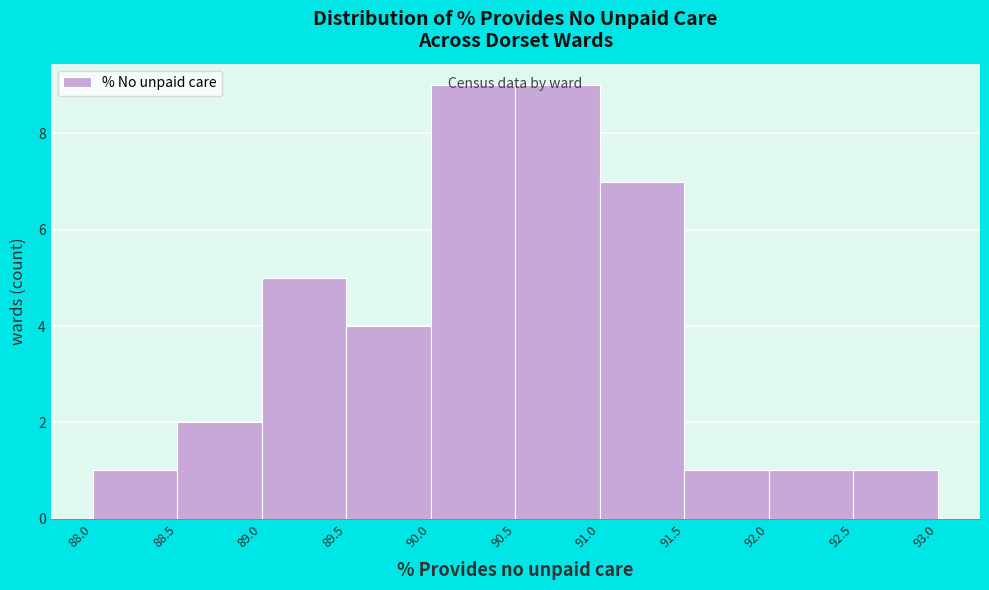

Reading left to right, list every bar in this chart as the range it spans on the x-axis followed by its height. The values are not printed on the chart, so give them approximately, as read against the axis.

88.0 to 88.5: 1
88.5 to 89.0: 2
89.0 to 89.5: 5
89.5 to 90.0: 4
90.0 to 90.5: 9
90.5 to 91.0: 9
91.0 to 91.5: 7
91.5 to 92.0: 1
92.0 to 92.5: 1
92.5 to 93.0: 1